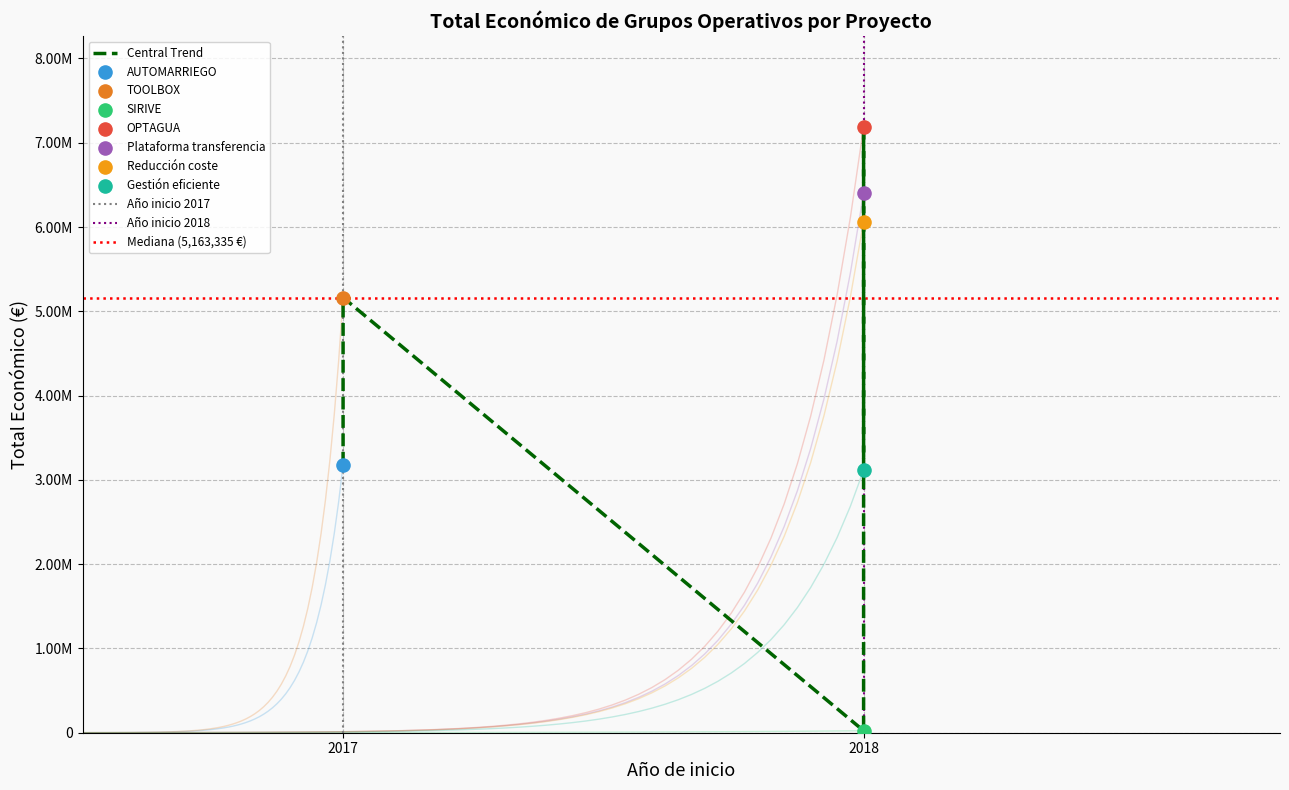

What is the change in value from AUTOMARRIEGO to TOOLBOX?

+1983239